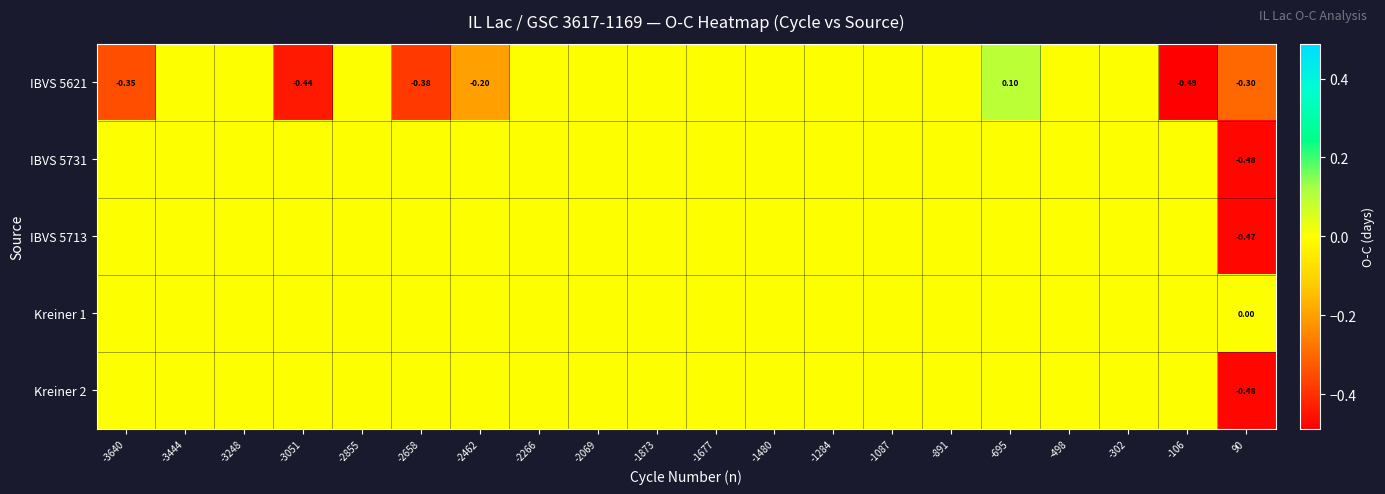

Is the value of Kreiner 1 at 90 greater than the value of IBVS 5731 at -2855?

No